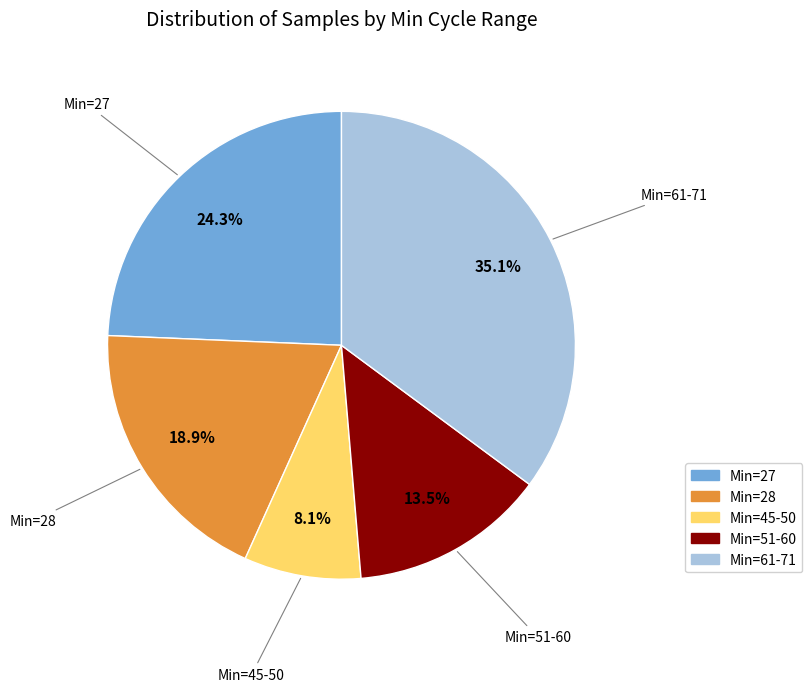

Is there a majority slice in this chart?

No